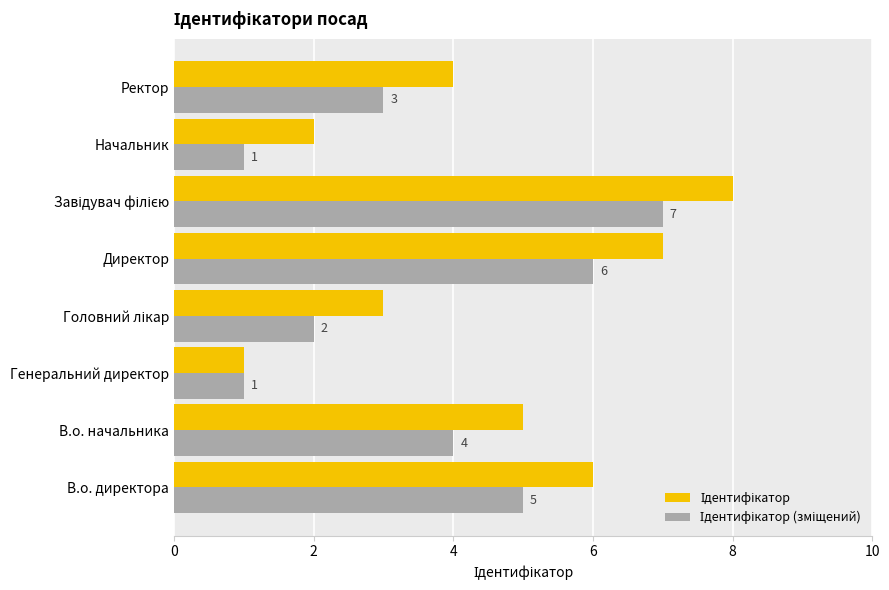

What is the maximum value shown in the chart?

8